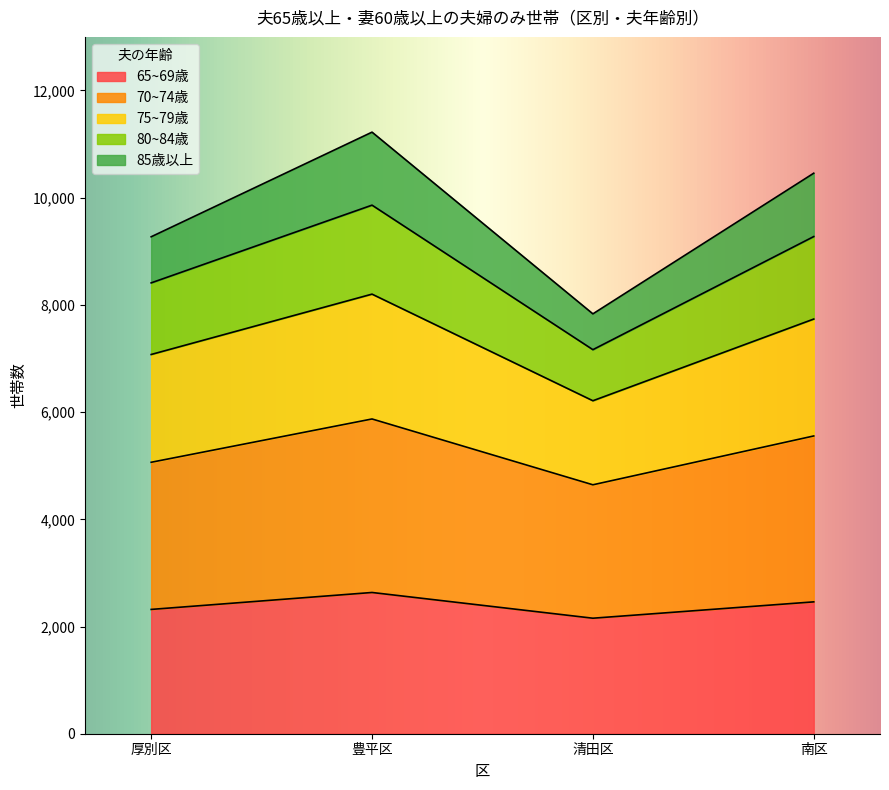

What is the total value across all series at 南区?

10457